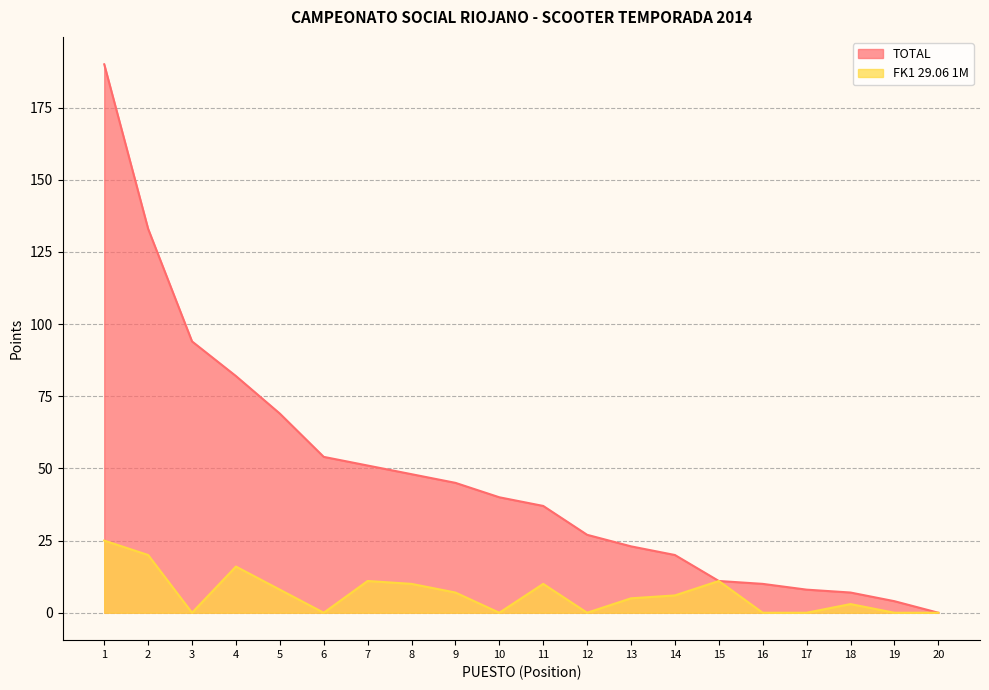

What is the approximate value of FK1 29.06 1M at 7?

11